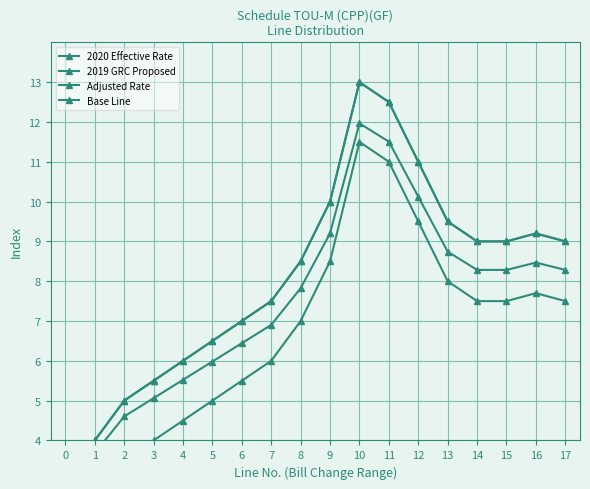

What is the difference between the maximum and minimum values in the Adjusted Rate series?

9.0